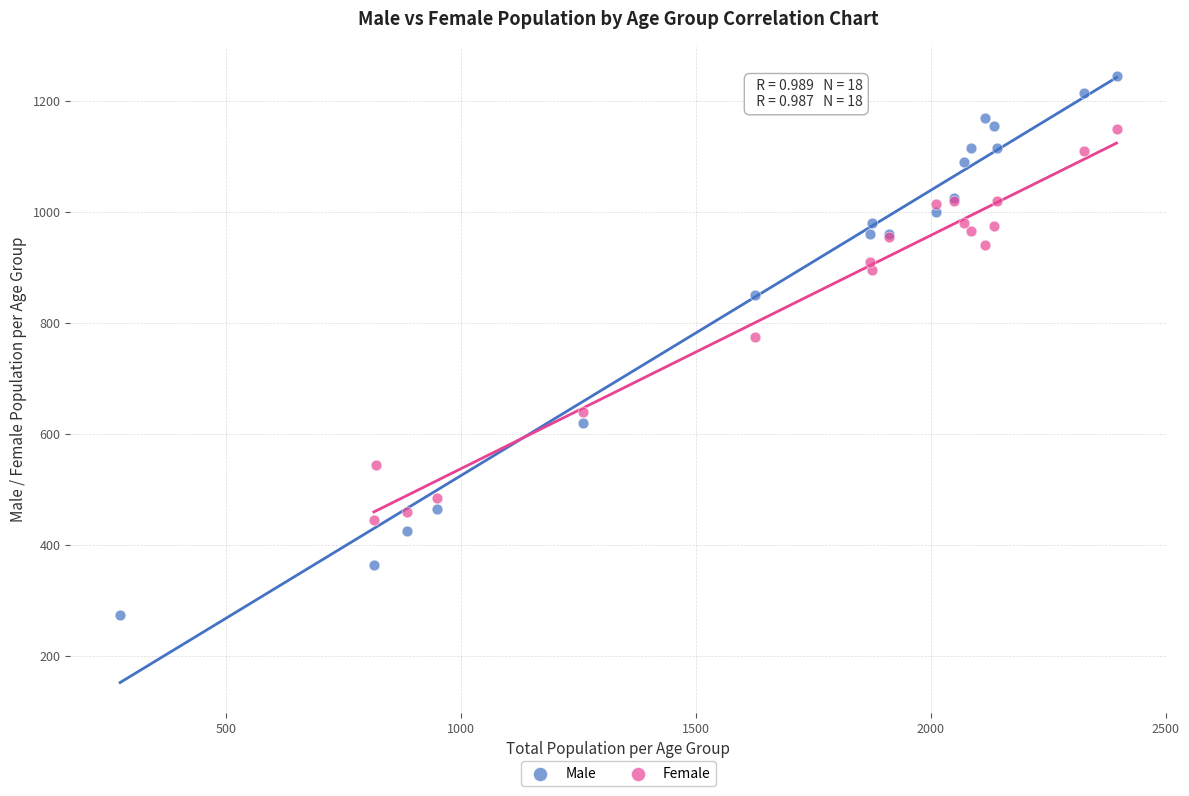

Which series reaches the maximum Y coordinate?

Male